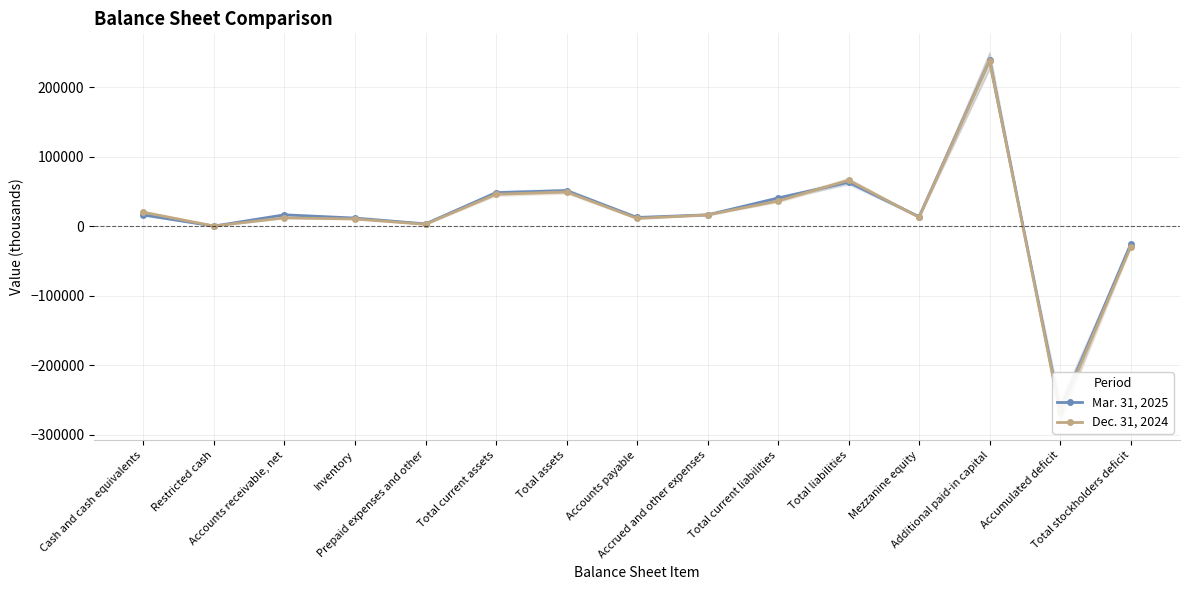

Reading left to right, extract all data points from this chart.

Mar. 31, 2025: Cash and cash equivalents=16310	Restricted cash=300	Accounts receivable, net=16525	Inventory=11813	Prepaid expenses and other=3467	Total current assets=48415	Total assets=51397	Accounts payable=12708	Accrued and other expenses=16478	Total current liabilities=40695	Total liabilities=63397	Mezzanine equity=13806	Additional paid-in capital=239362	Accumulated deficit=-265170	Total stockholders deficit=-25806
Dec. 31, 2024: Cash and cash equivalents=20245	Restricted cash=386	Accounts receivable, net=12136	Inventory=10523	Prepaid expenses and other=2823	Total current assets=46113	Total assets=49515	Accounts payable=11281	Accrued and other expenses=16378	Total current liabilities=36429	Total liabilities=66329	Mezzanine equity=12937	Additional paid-in capital=238442	Accumulated deficit=-268195	Total stockholders deficit=-29751